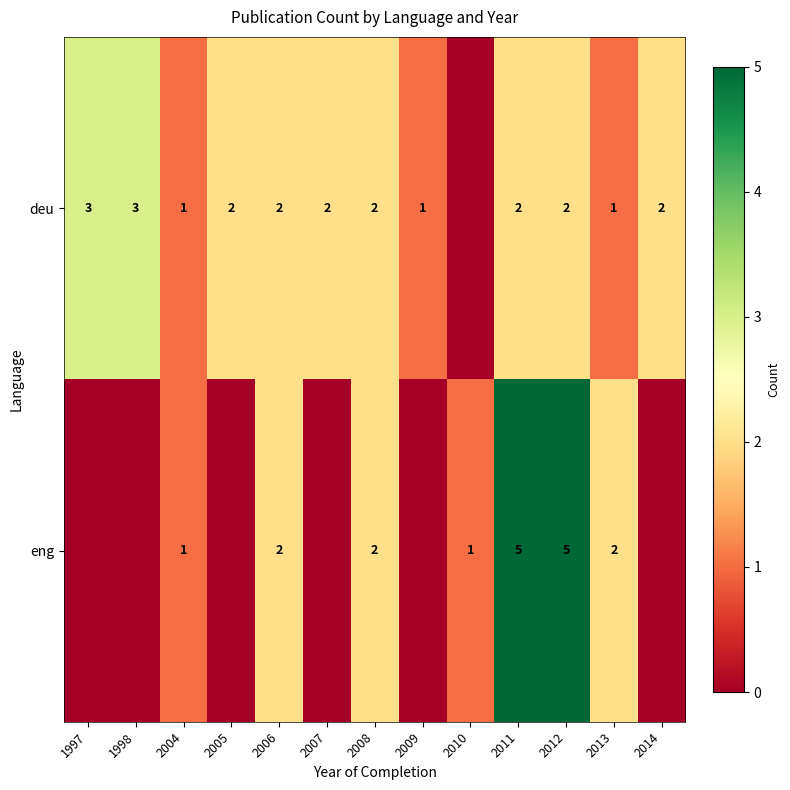

The value of deu at 2008 is 1. True or false?

False